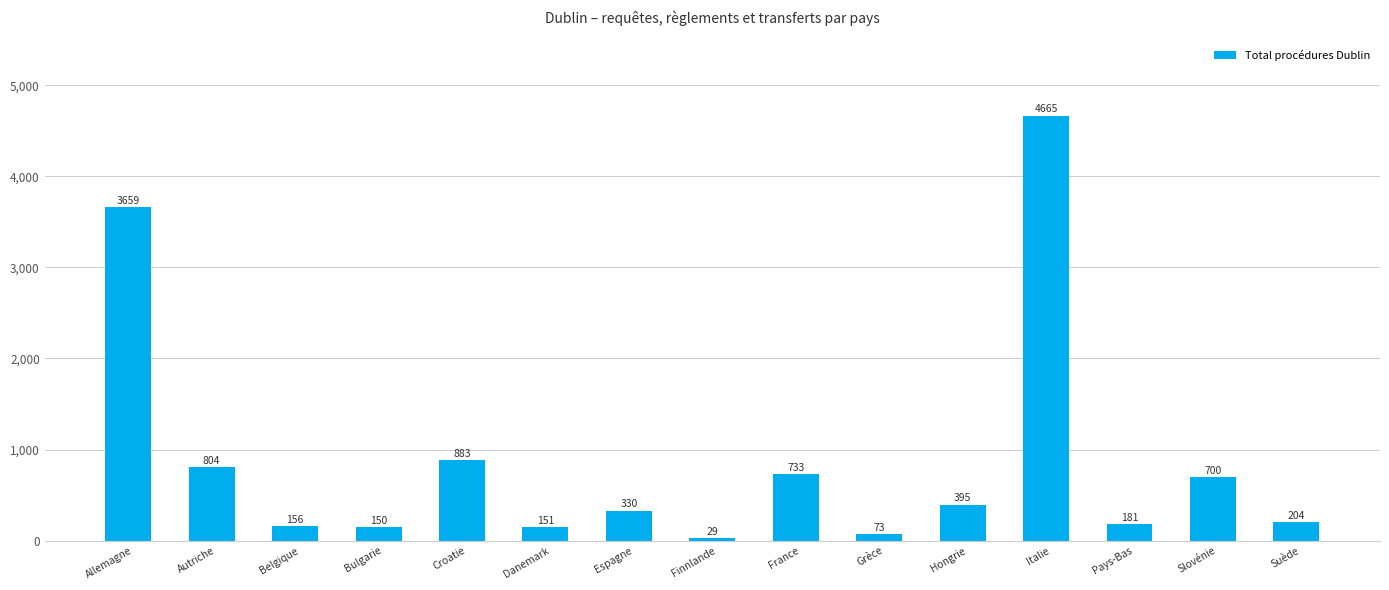

What is the approximate value at Danemark, to the nearest 100?

200